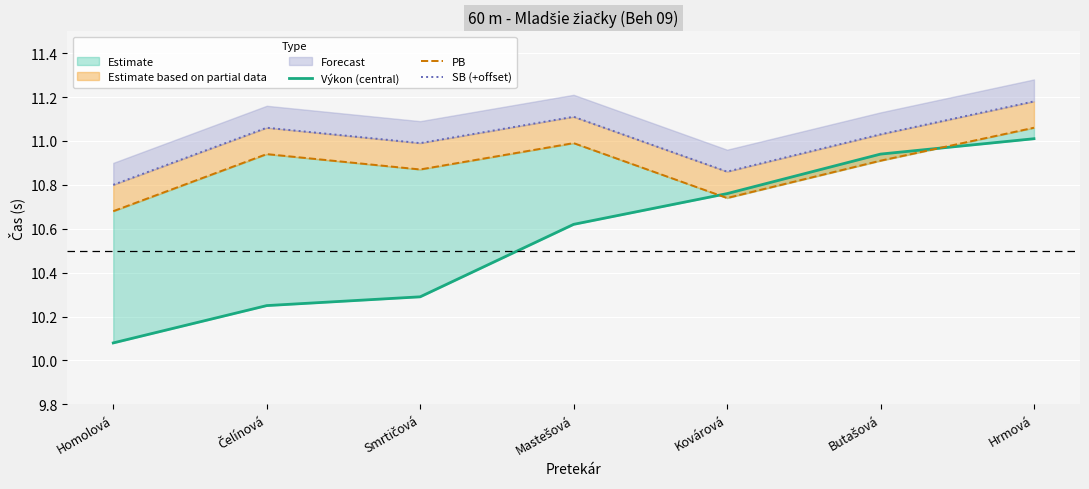

List the series in order of their peak value, highest first.

SB (+offset), PB, Výkon (central)